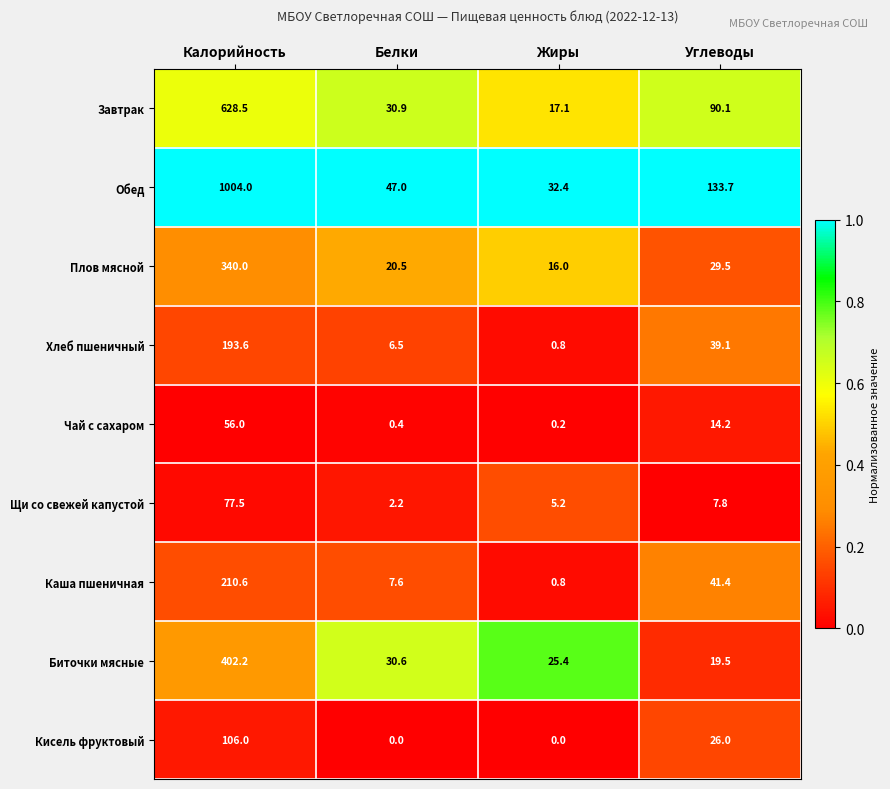

Where does the Обед series first go above 133?

Калорийность